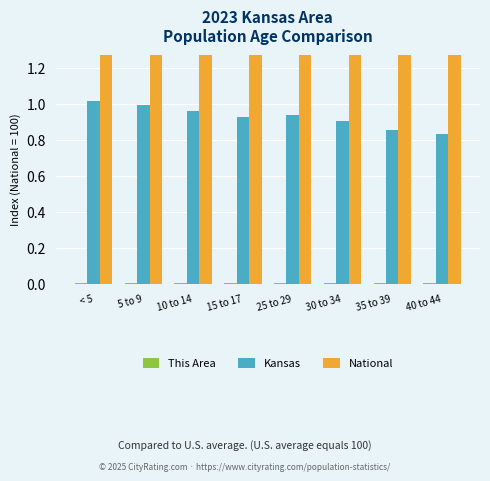

What position from the right is < 5?

8